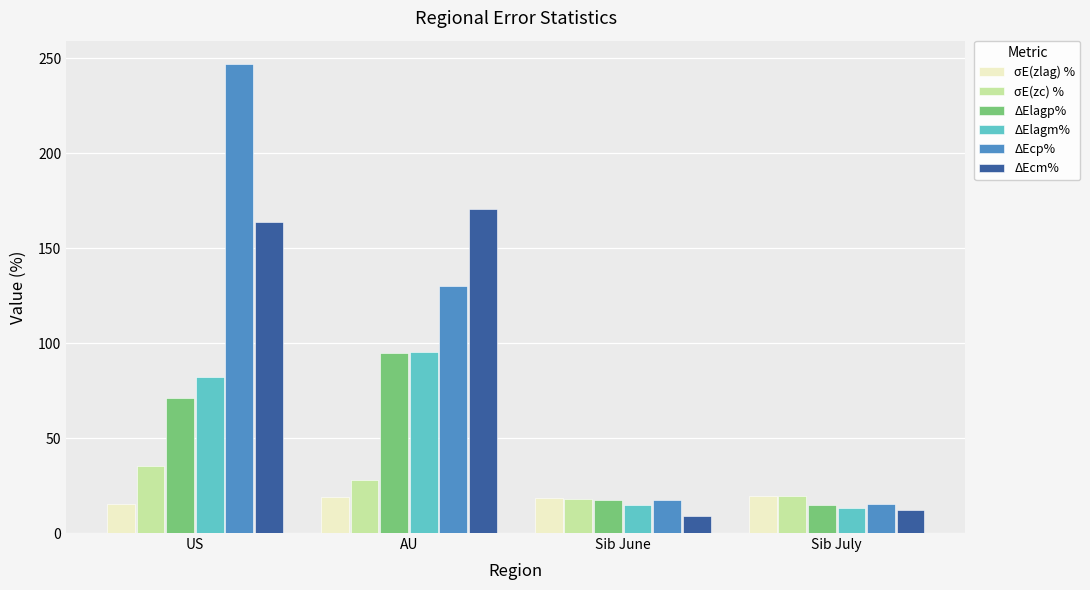

What is the highest value of the ΔElagp% series?

94.8